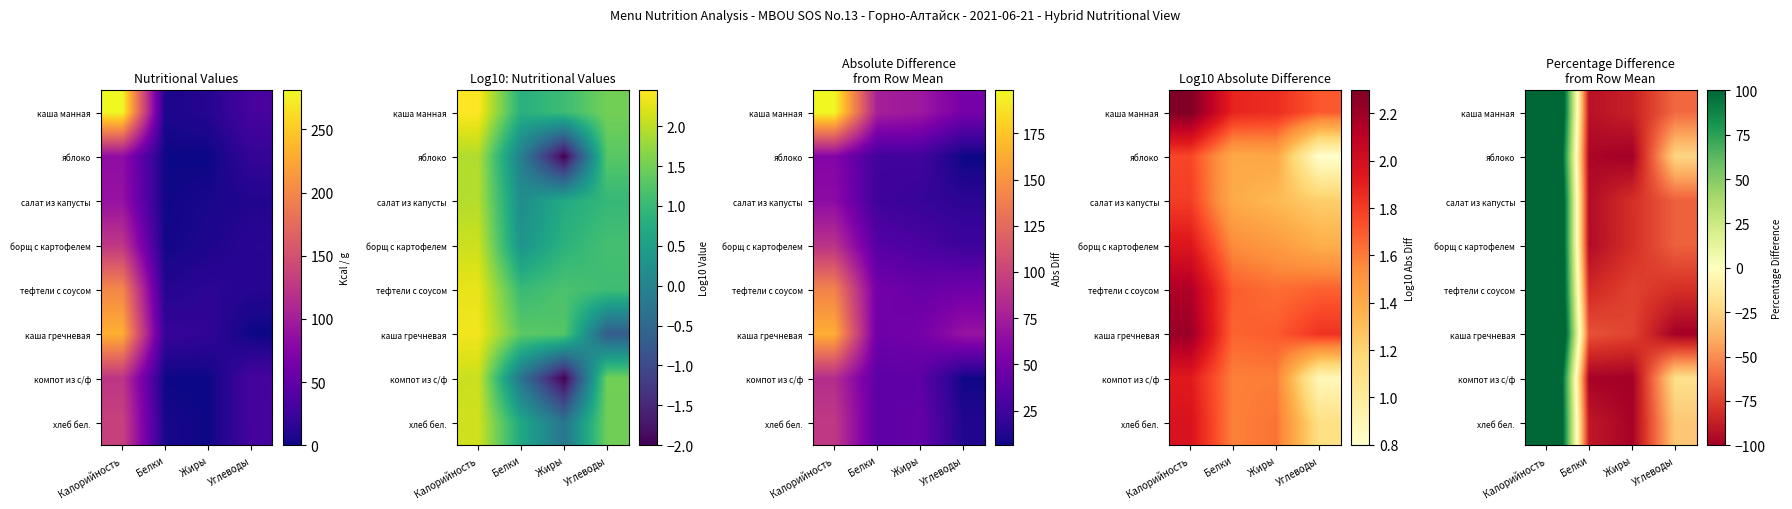

Is the value of хлеб бел. at Жиры greater than the value of борщ с картофелем at Жиры?

No